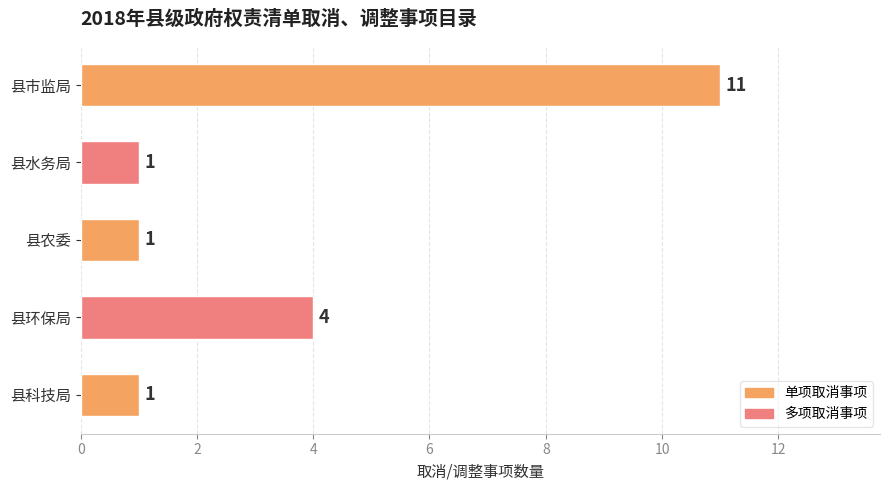

The value at 县科技局 is 1. True or false?

True